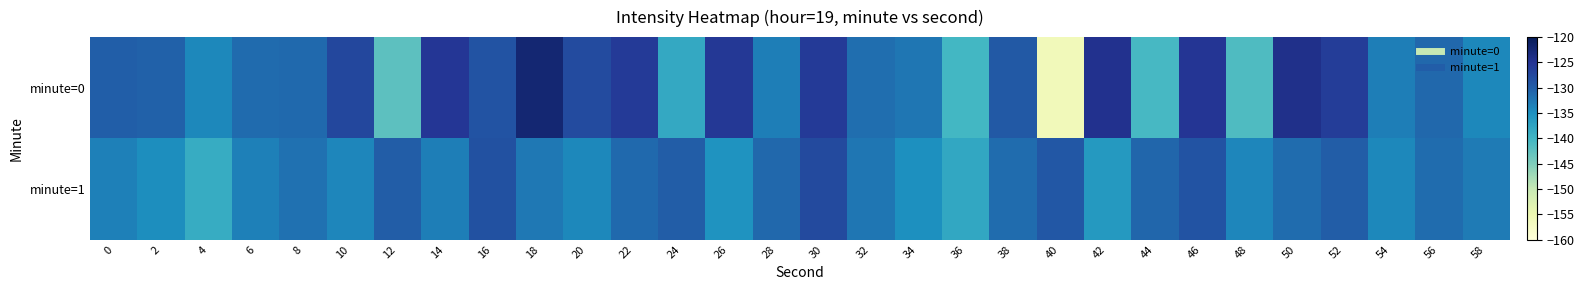

Between 28 and 42, which series saw the biggest shift?

minute=0